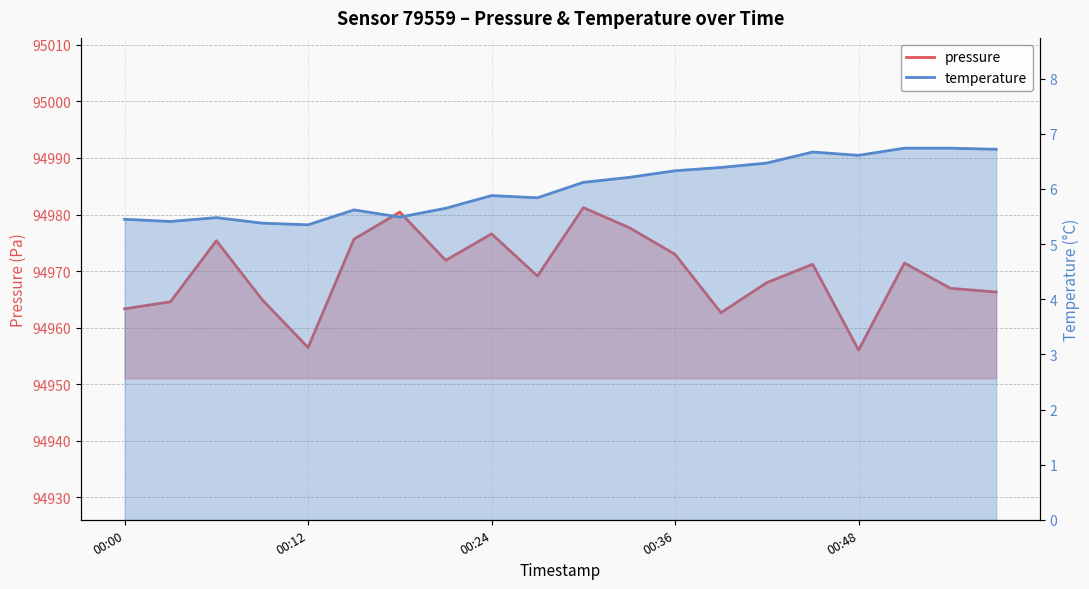

How many data points does each series have?

20